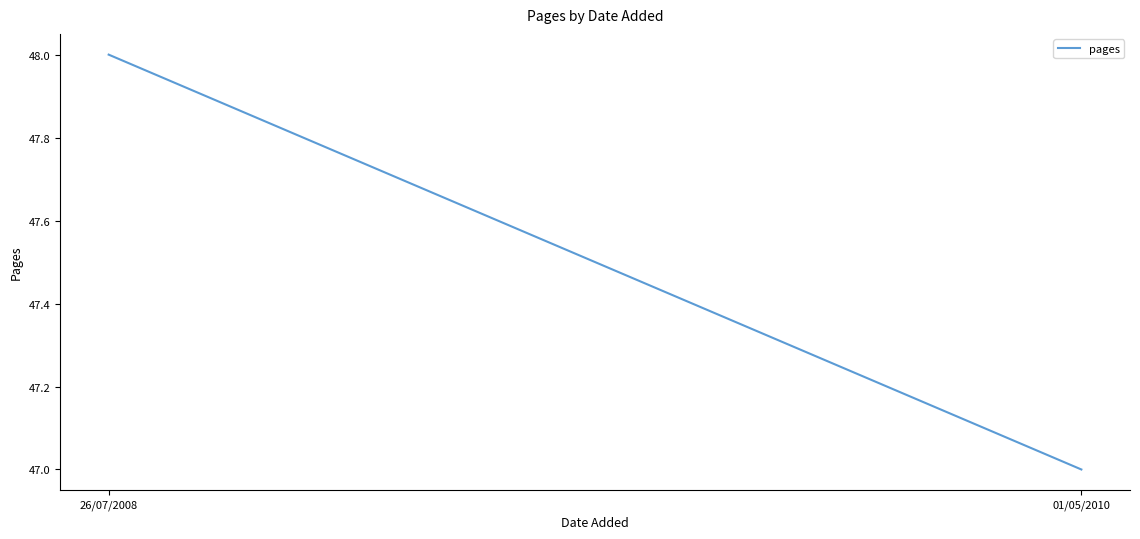

How many data points are less than 48?

1